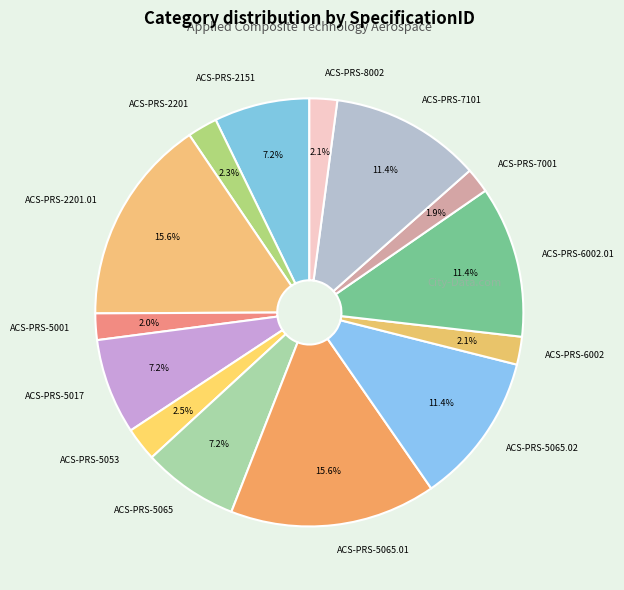

How much of the chart is everything except ACS-PRS-5017?

92.8%